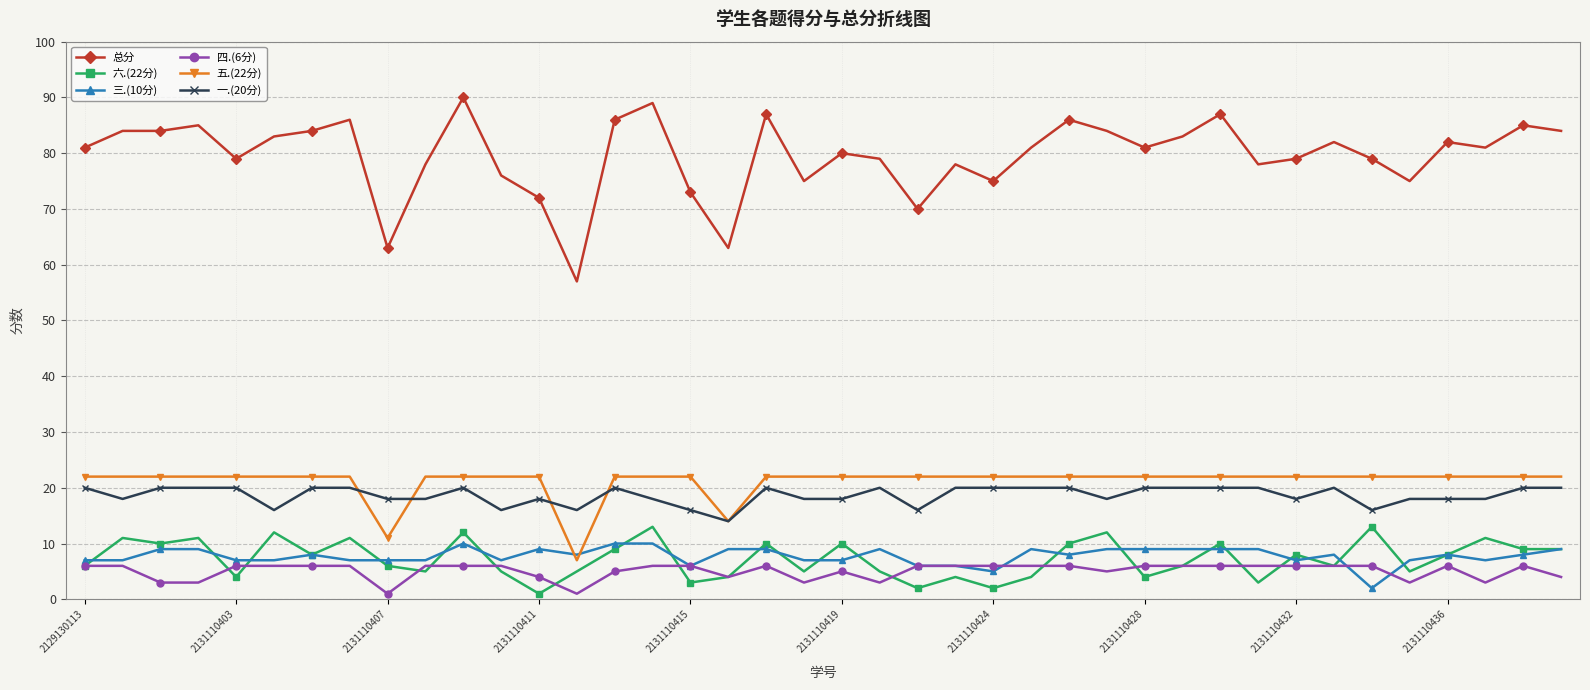

True or false: 四.(6分) has more than 0 points higher than both neighbors.

True